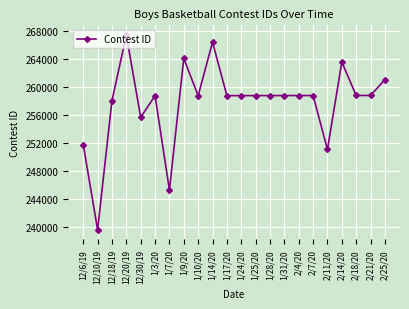

True or false: the data shows 258817 at 1/31/20.

True